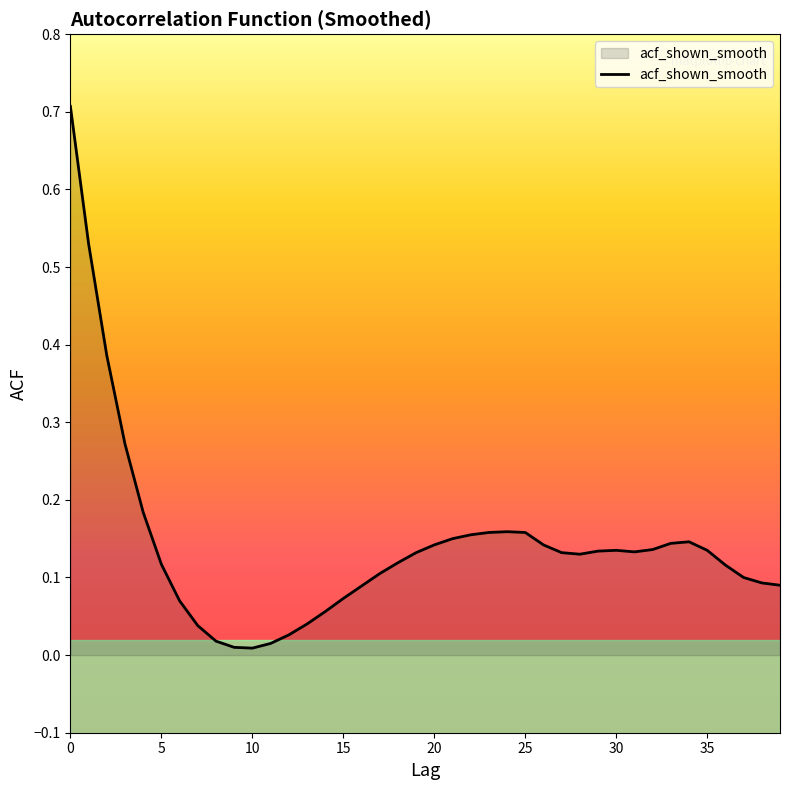

What is the maximum value shown in the chart?

0.7